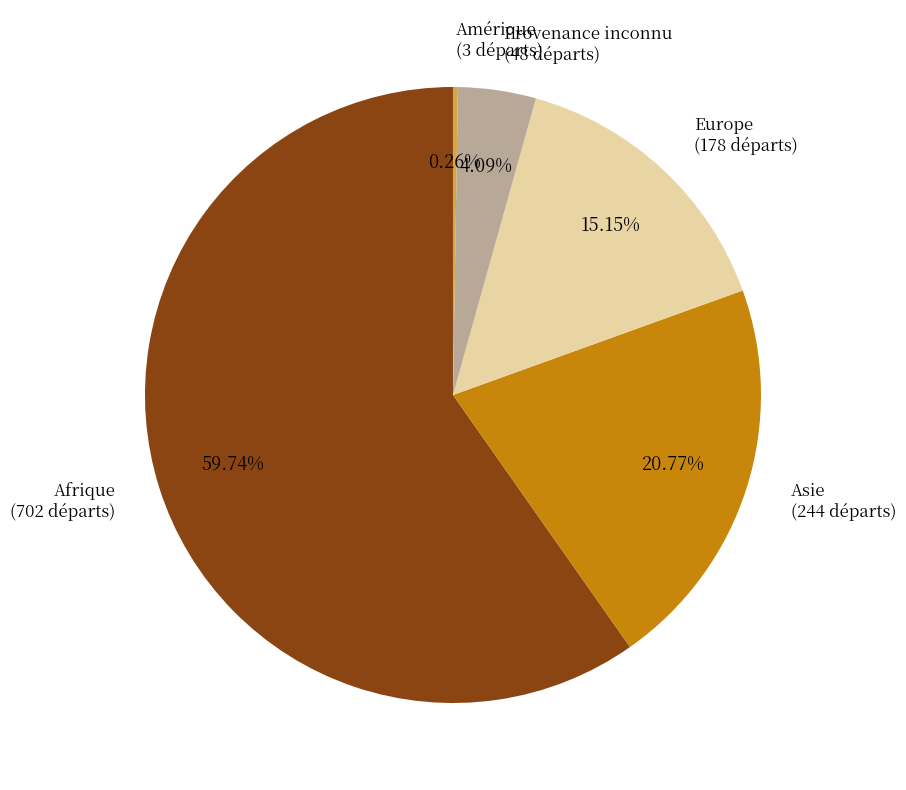

Does any single category account for the majority?

Yes